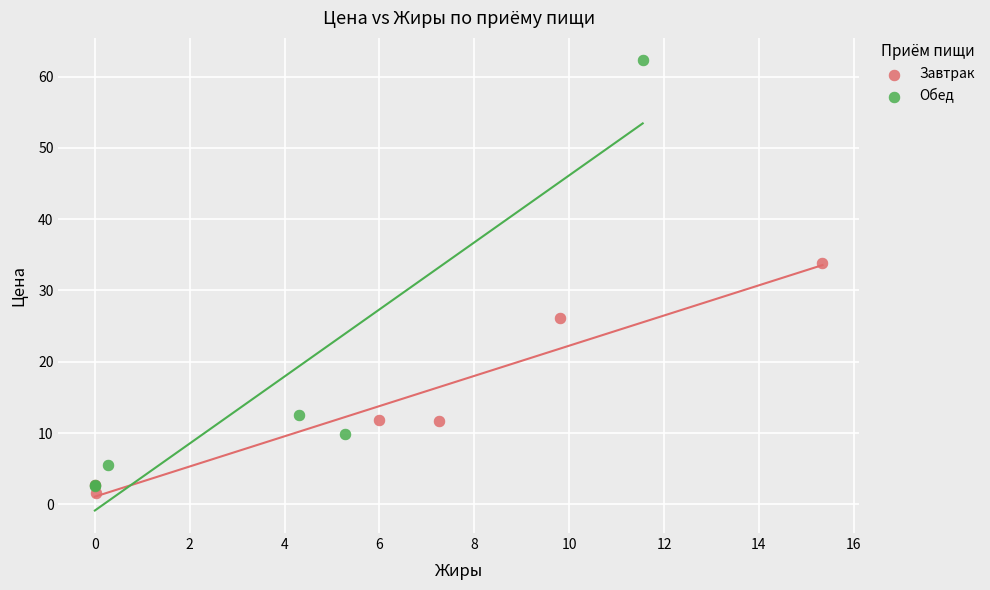

Which series has the widest spread of Y values?

Обед